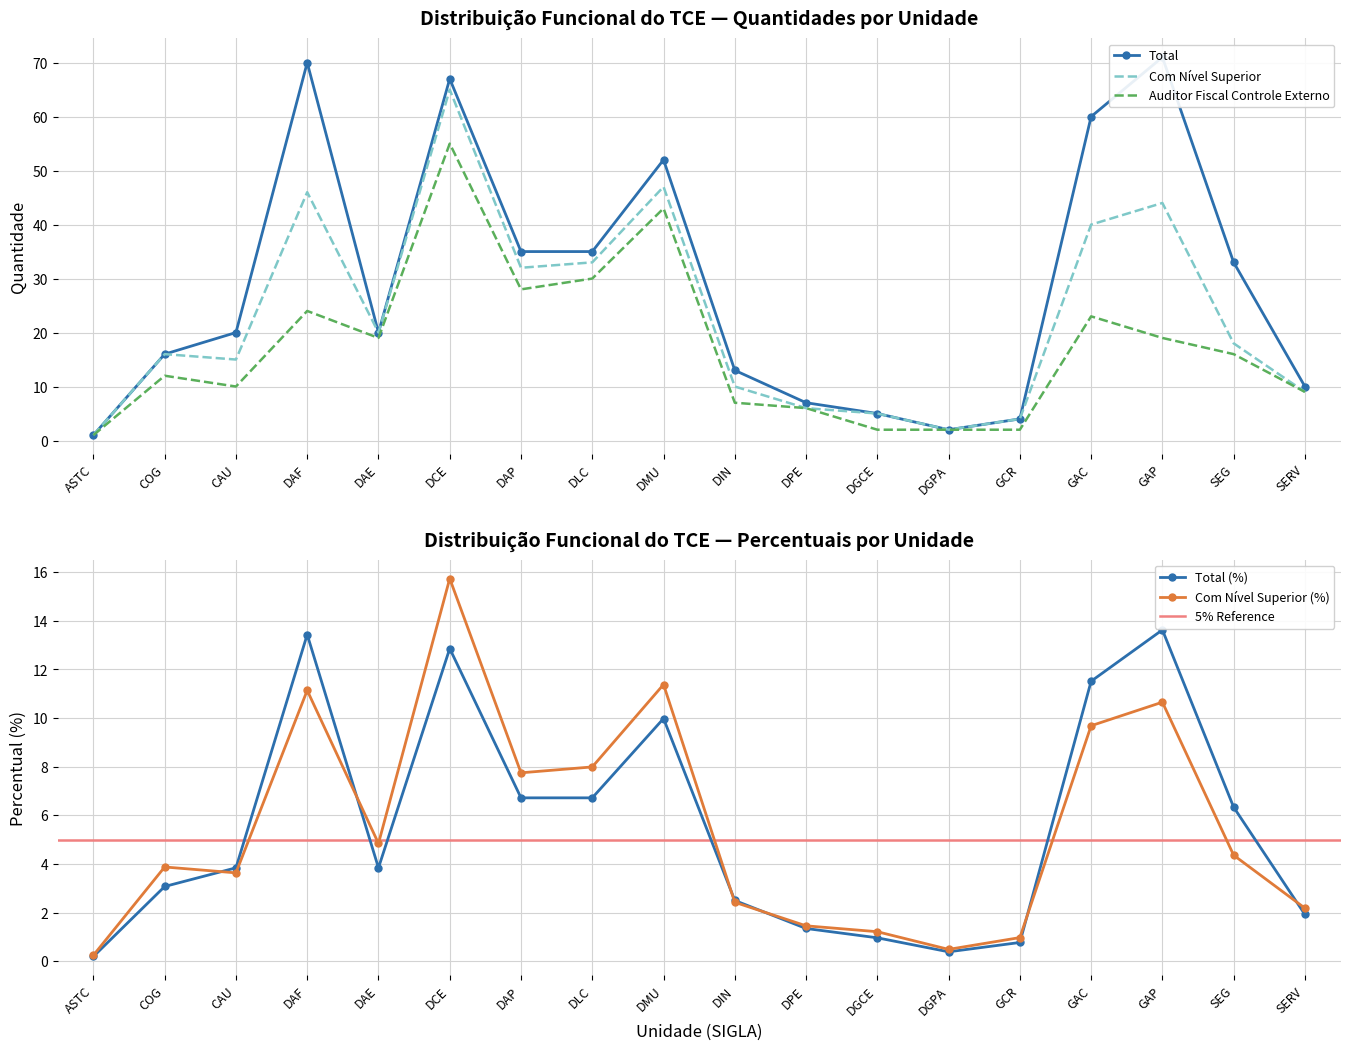

What is the spread (max minus min) of values at SERV?

8.1